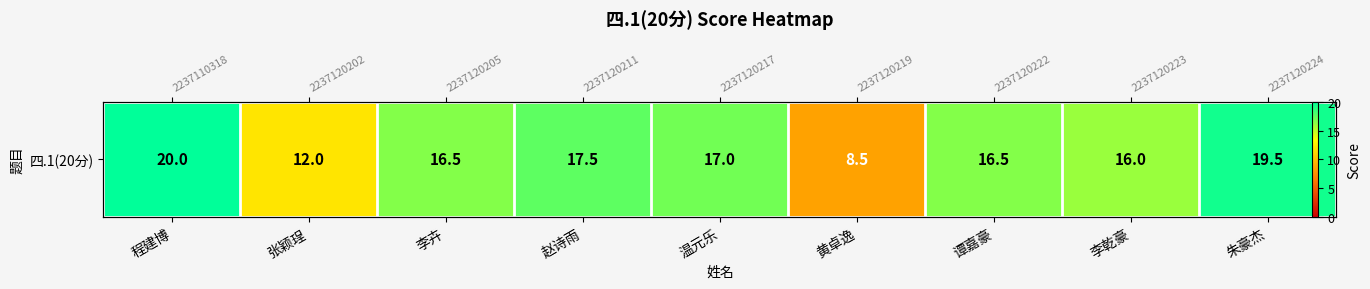

The chart shows a value of 11.0 at 赵诗雨. True or false?

False